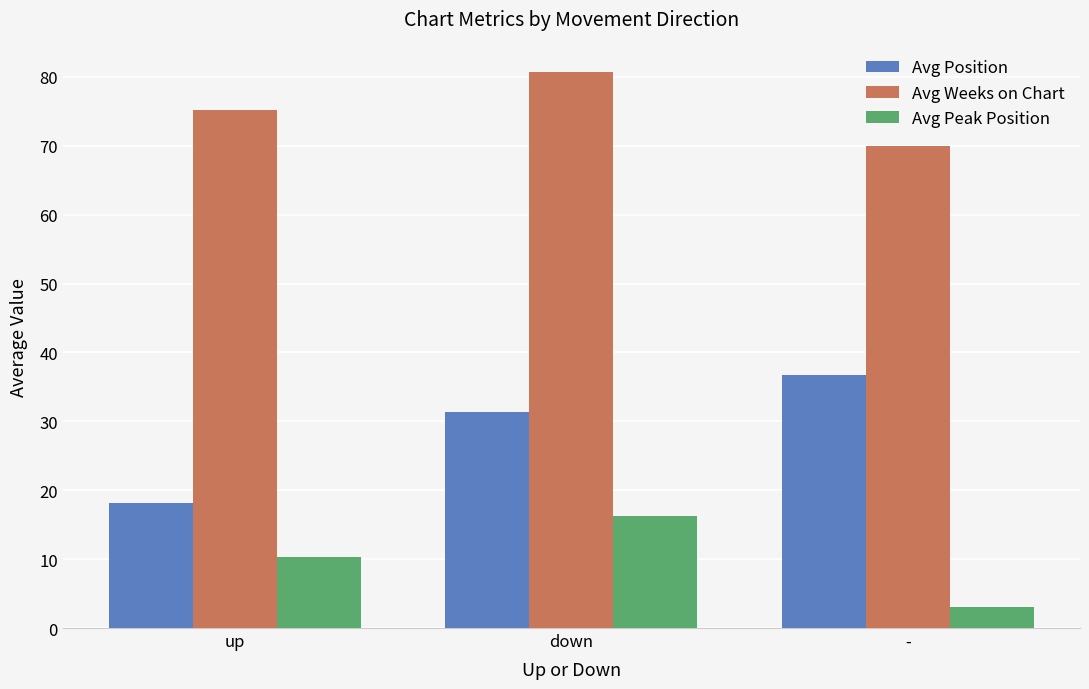

List the labels in order of Avg Peak Position value, smallest first.

-, up, down